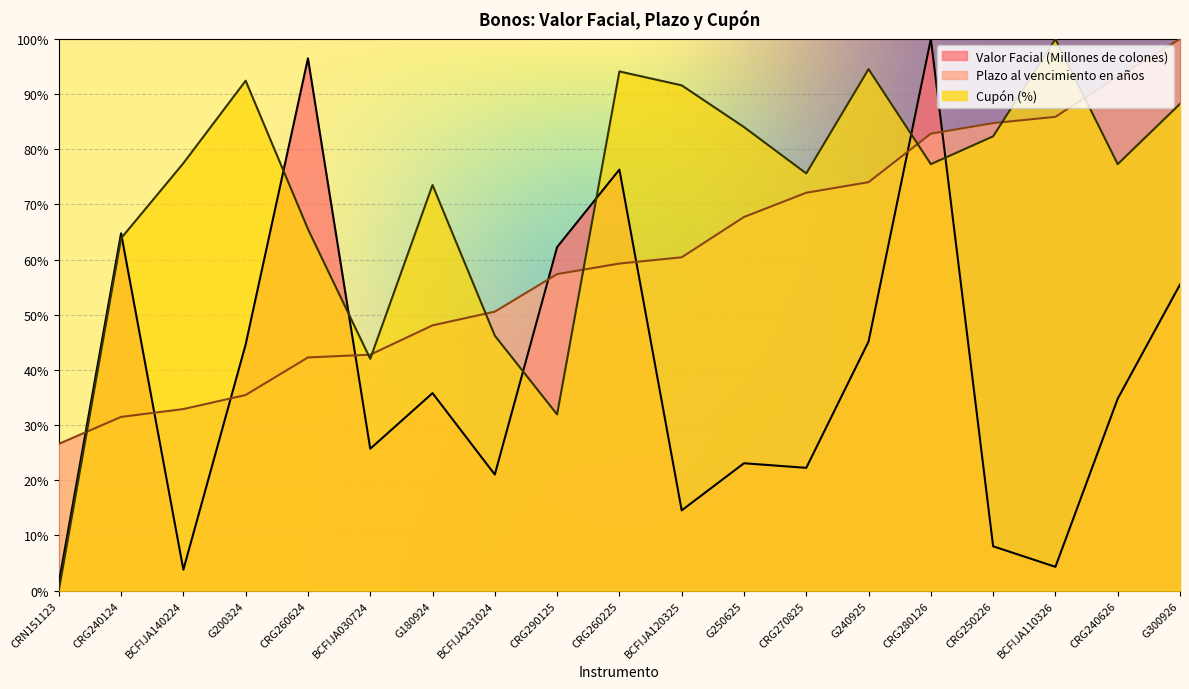

Which series changed the most between BCFIJA030724 and CRG280126?

Valor Facial (Millones de colones)